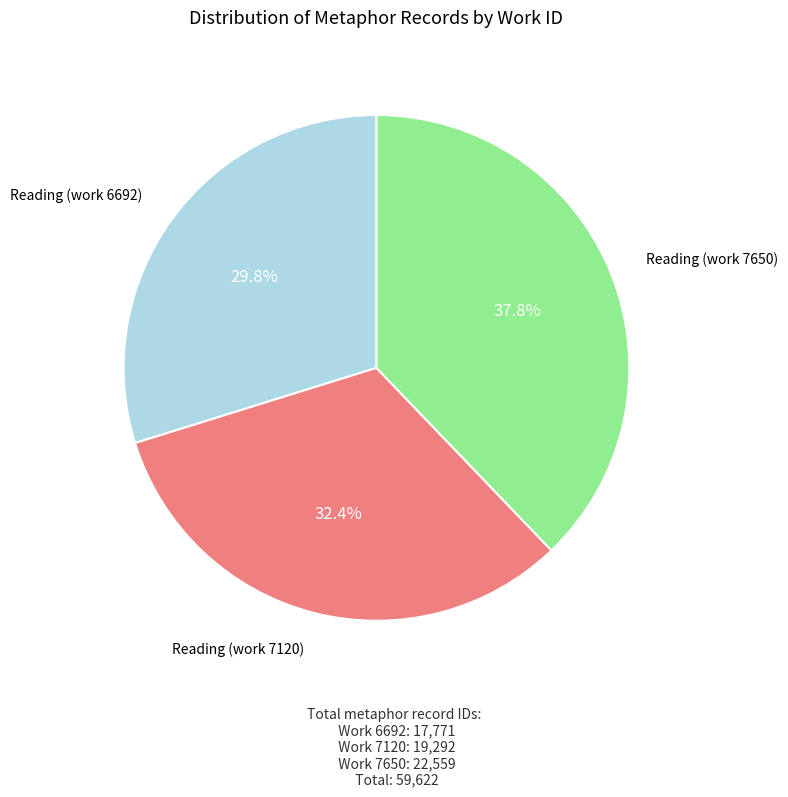

Does any single category account for the majority?

No